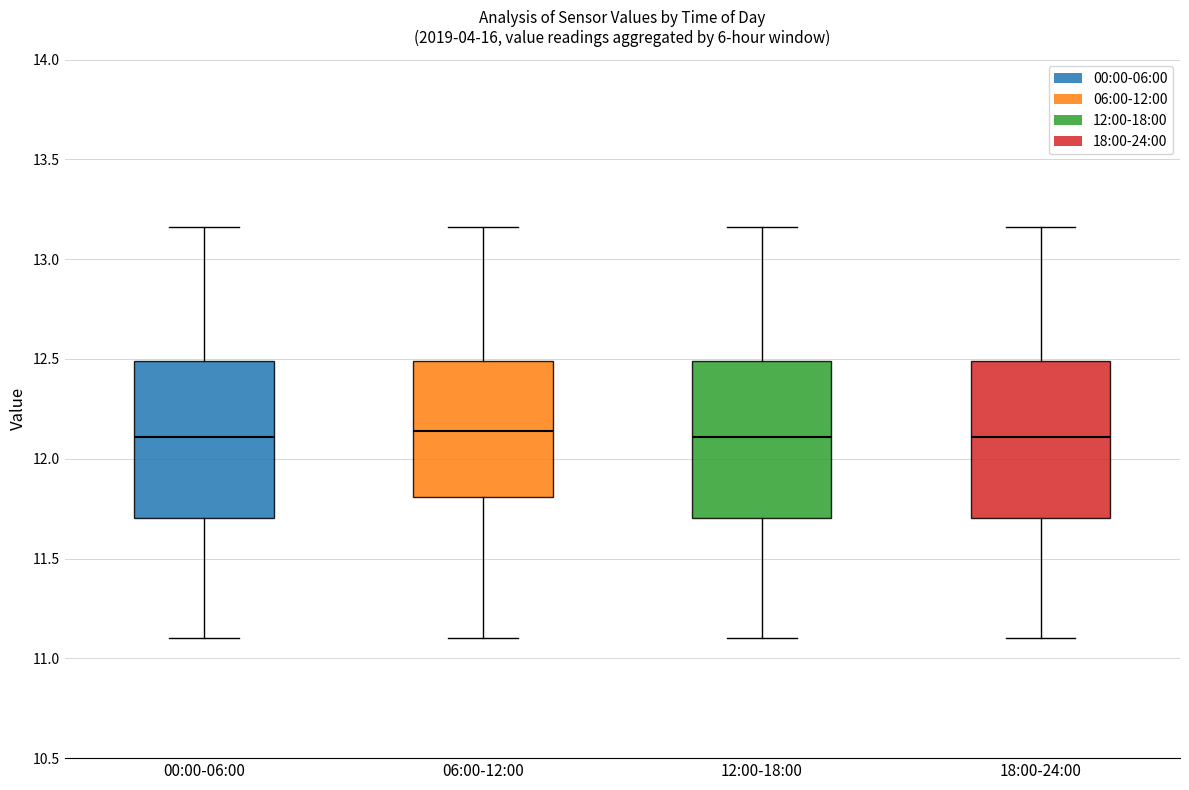

Reading left to right, read every box against the y-axis: the position of its median line, the range the box covers, and the ends of its whiskers. The values are not printed on the chart, so give them approximately, as read against the axis.

00:00-06:00: median 12.10, box 11.70 to 12.50, whiskers 11.10 to 13.15
06:00-12:00: median 12.15, box 11.80 to 12.50, whiskers 11.10 to 13.15
12:00-18:00: median 12.10, box 11.70 to 12.50, whiskers 11.10 to 13.15
18:00-24:00: median 12.10, box 11.70 to 12.50, whiskers 11.10 to 13.15